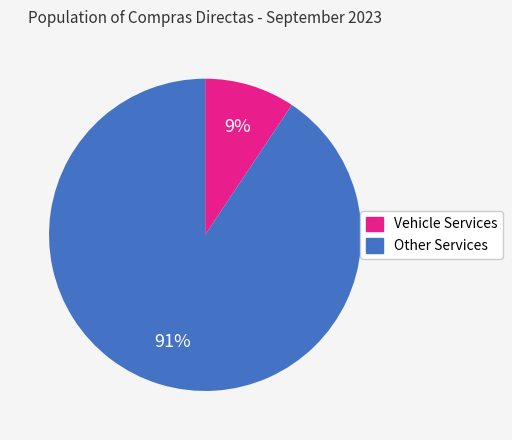

Combined, do Other Services and Vehicle Services account for over 50%?

Yes